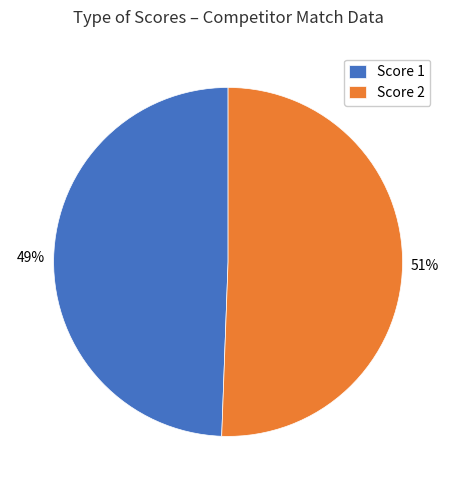

True or false: Score 2 accounts for 43% of the total.

False